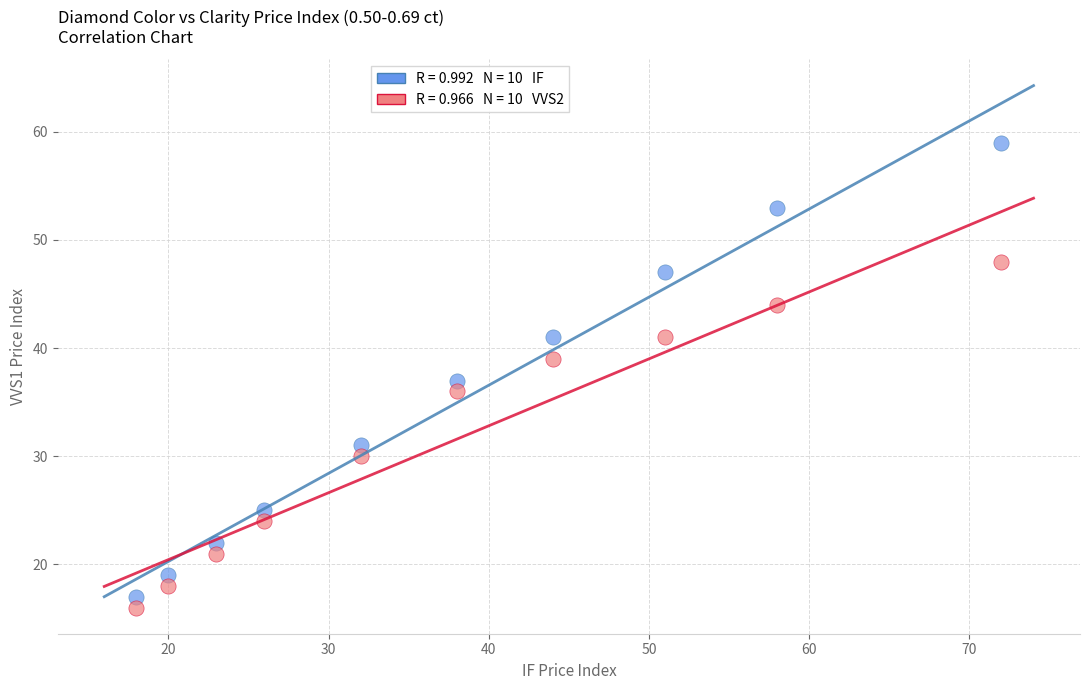

Across all data points, what is the range of X values (max minus min)?

54